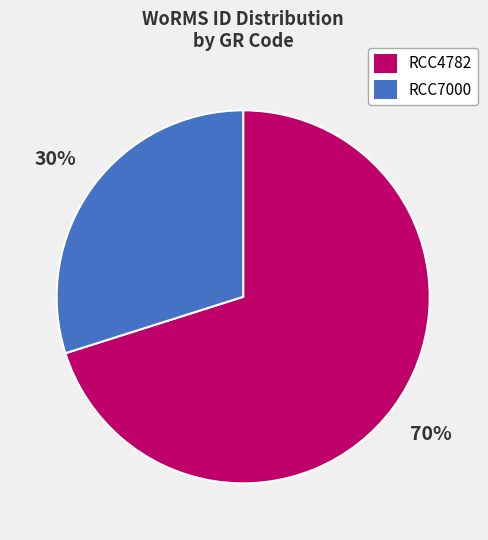

Does RCC7000 represent more than half of the total?

No